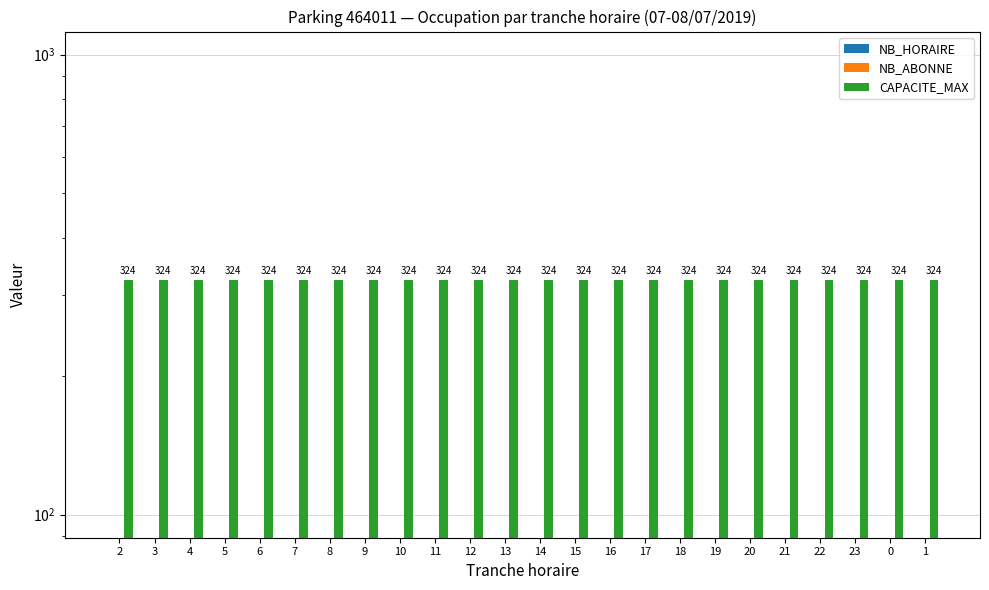

Rank the series by their maximum value, from highest to lowest.

CAPACITE_MAX, NB_HORAIRE, NB_ABONNE